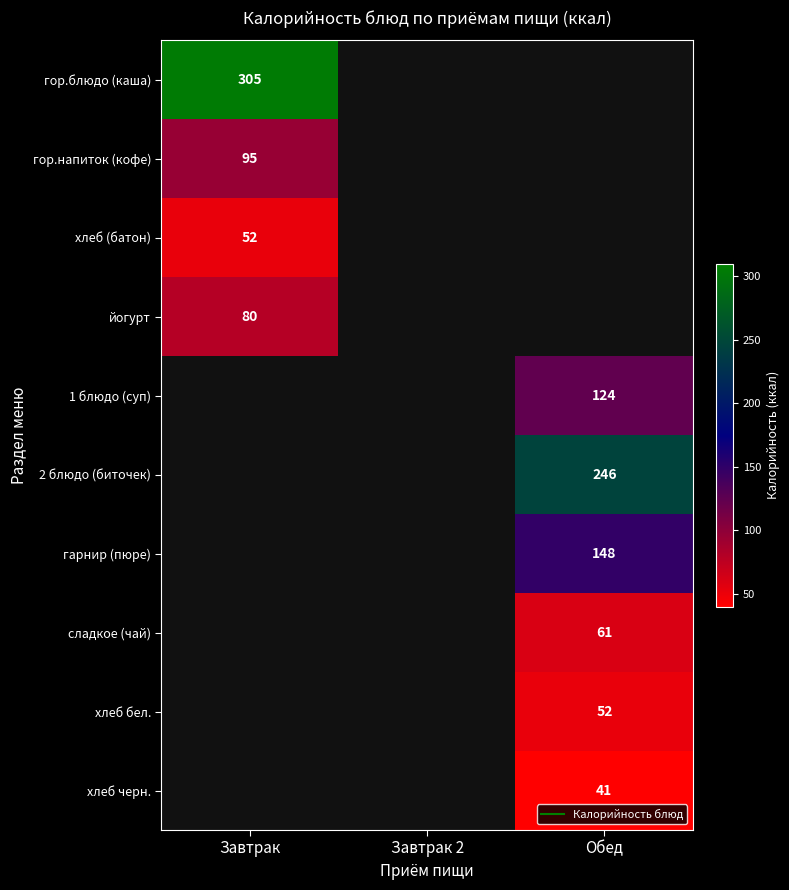

Which has a higher value, Обед or Завтрак?

Завтрак